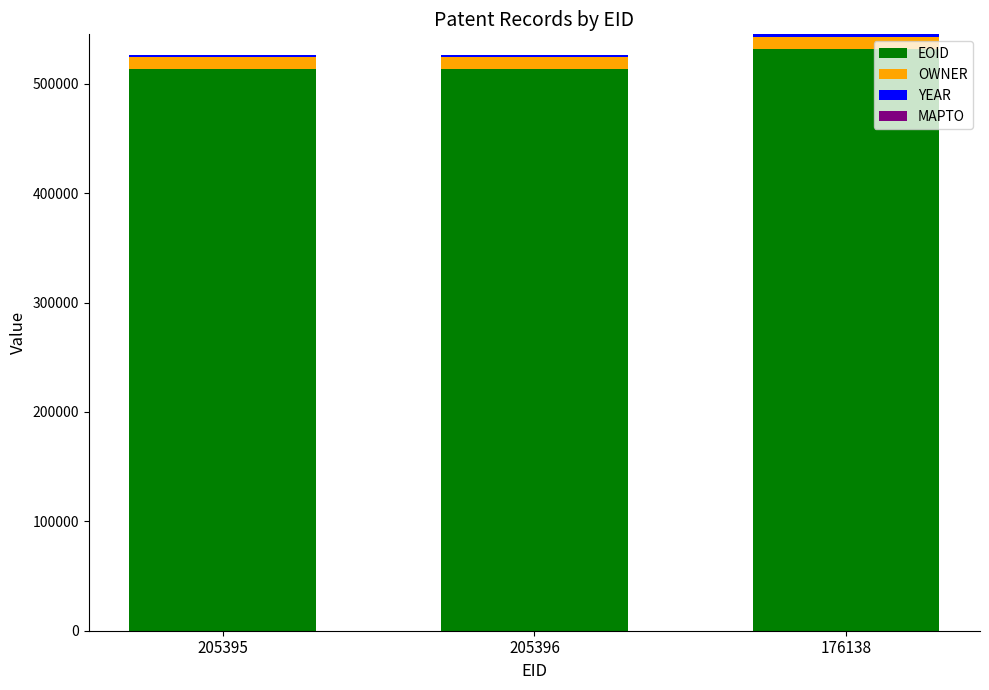

The value of EOID at 176138 is 532171. True or false?

True